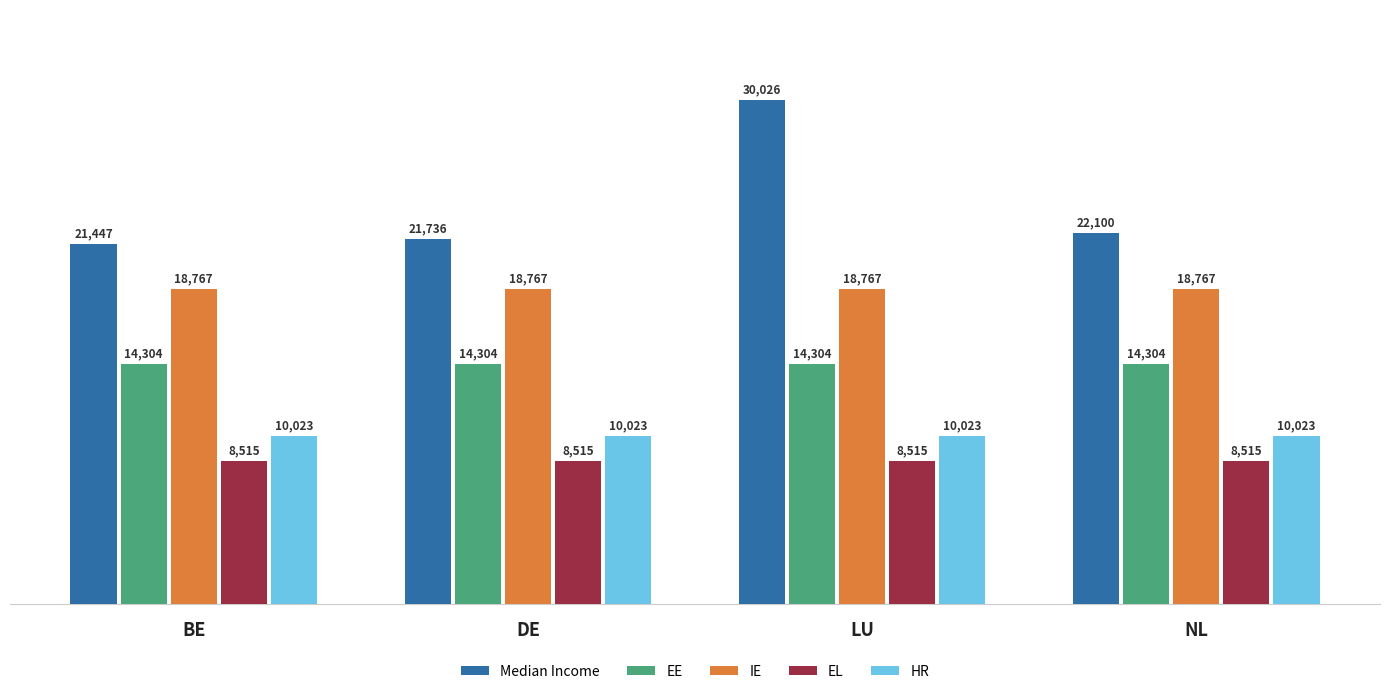

The value of EL at NL is 12670. True or false?

False